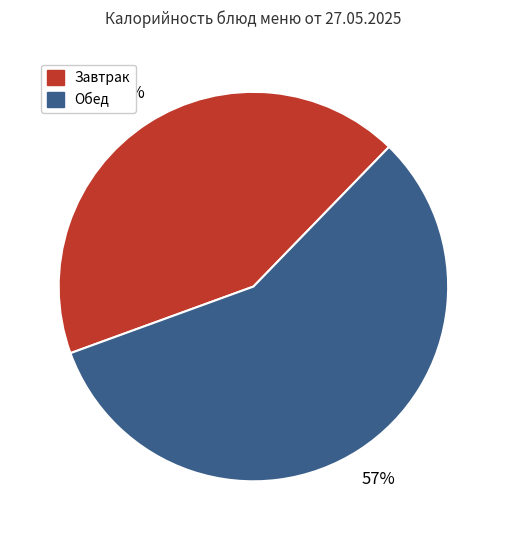

Does any single category account for the majority?

Yes